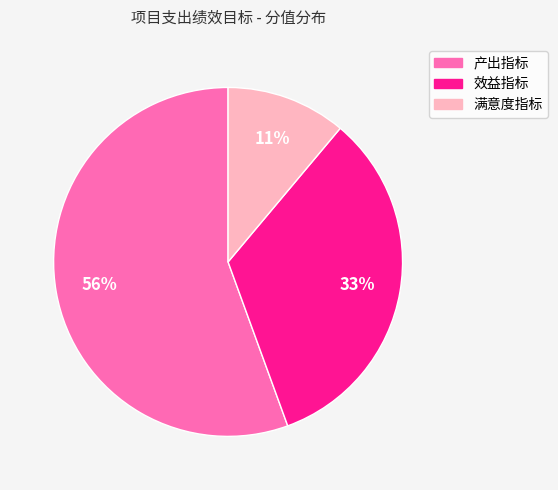

Rank the categories by value from lowest to highest.

满意度指标, 效益指标, 产出指标